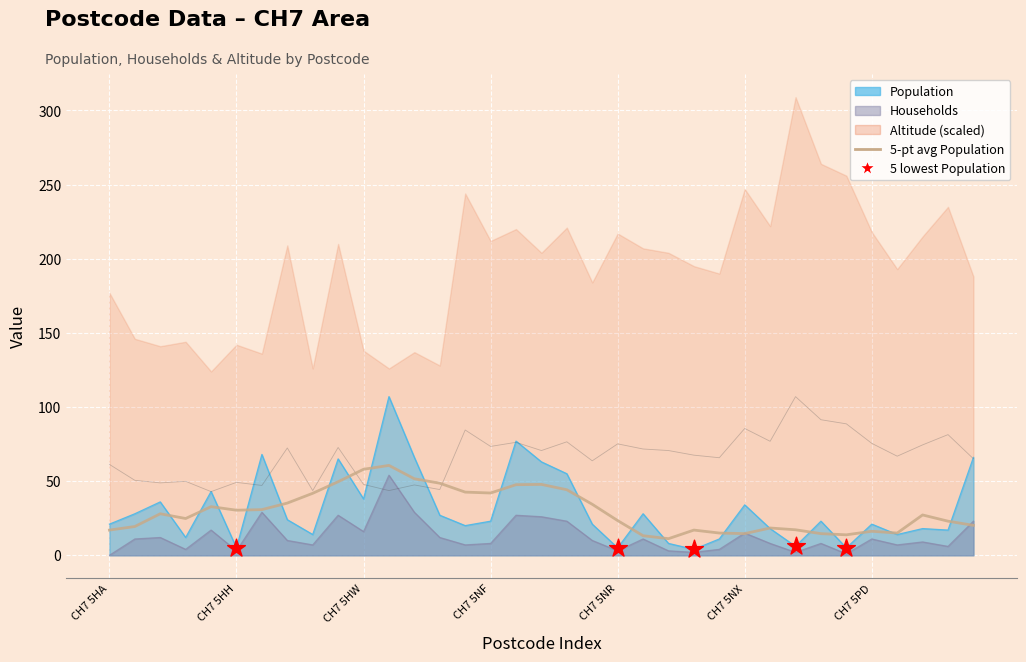

Which series has the largest total across all categories?

Altitude